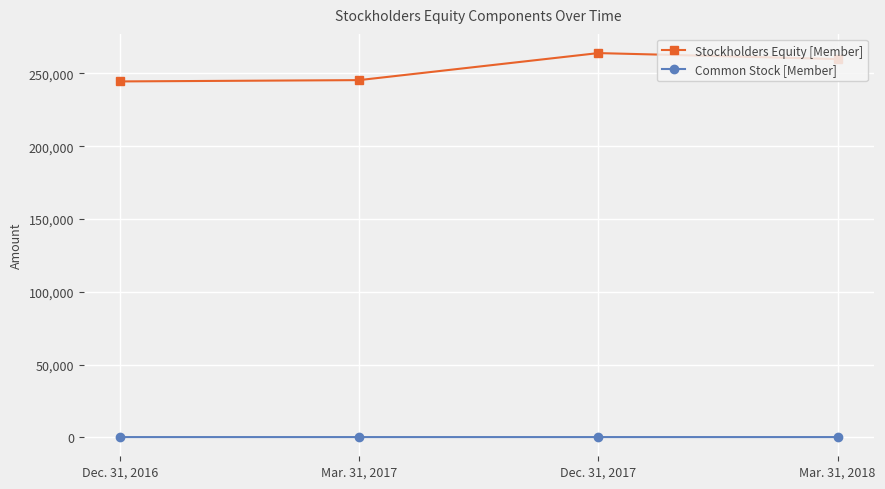

Rank the series at Dec. 31, 2016 from highest to lowest value.

Stockholders Equity [Member], Common Stock [Member]